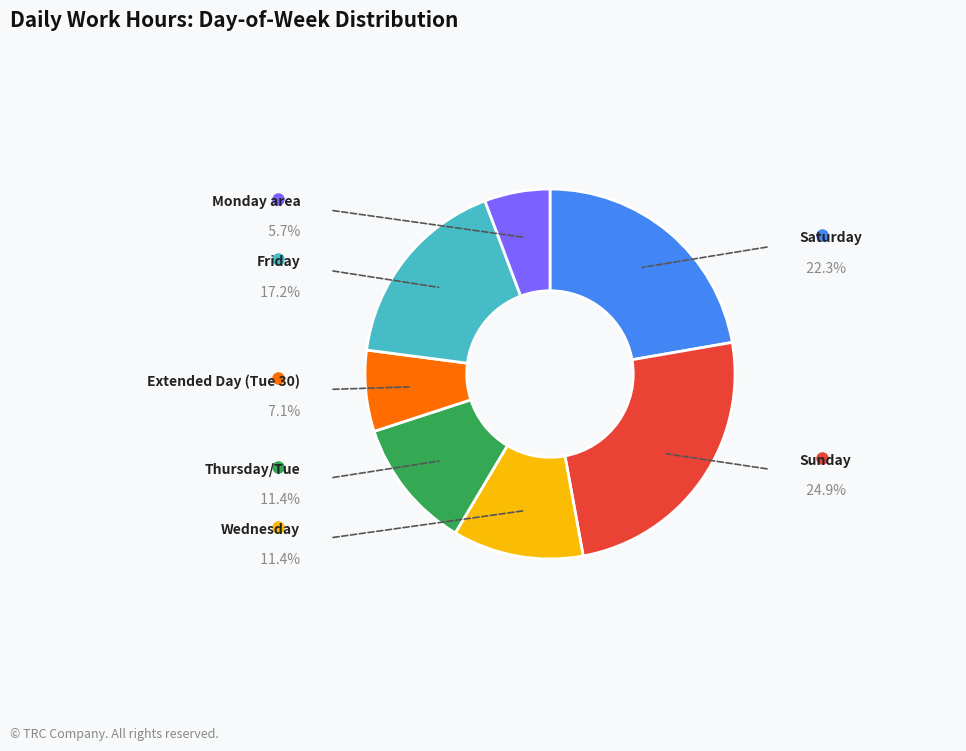

Is there a majority slice in this chart?

No